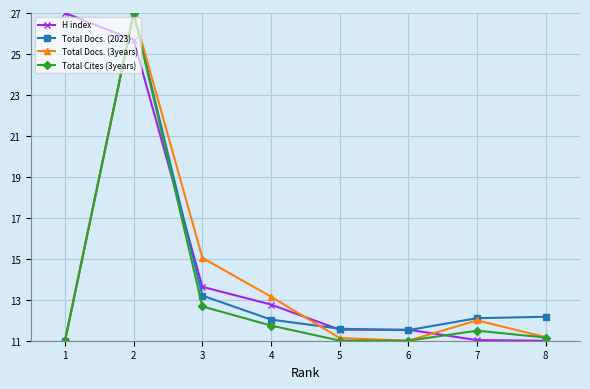

What is the spread (max minus min) of values at 5?

0.6